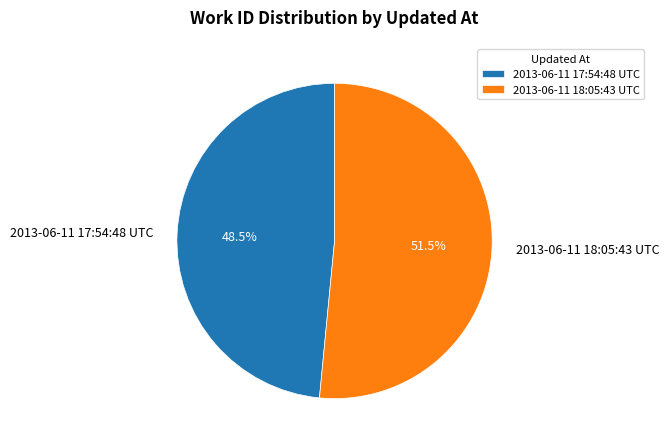

Does any single category account for the majority?

Yes